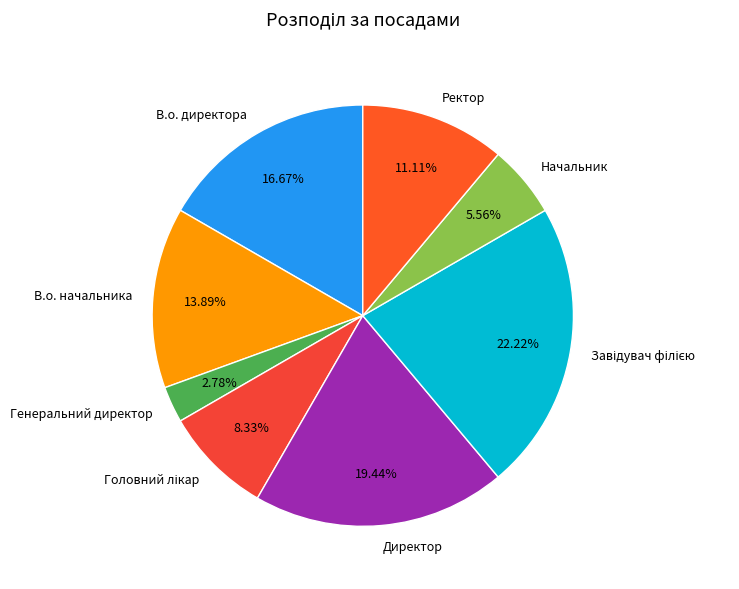

Does Директор represent more than half of the total?

No